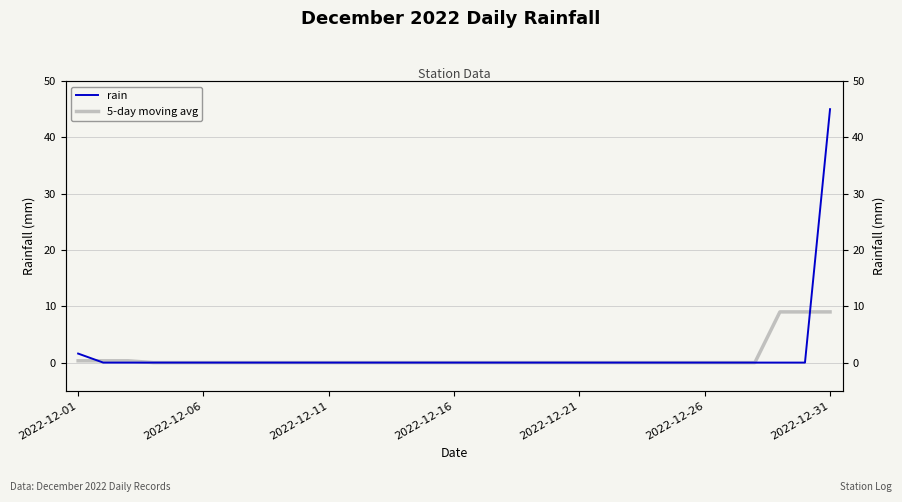

What are all the series names shown in the legend?

rain, 5-day moving avg